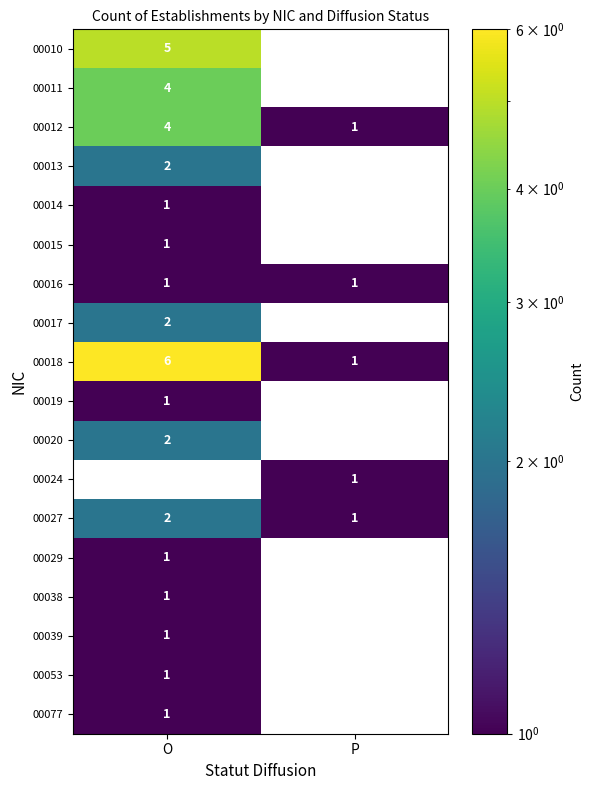

List the labels in order of 00018 value, smallest first.

P, O